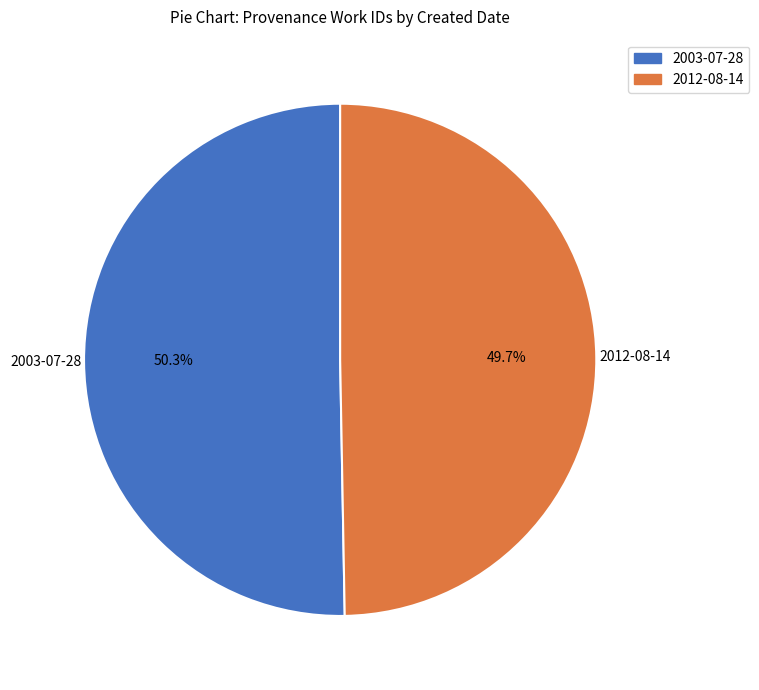

Which category has the biggest portion of the pie?

2003-07-28